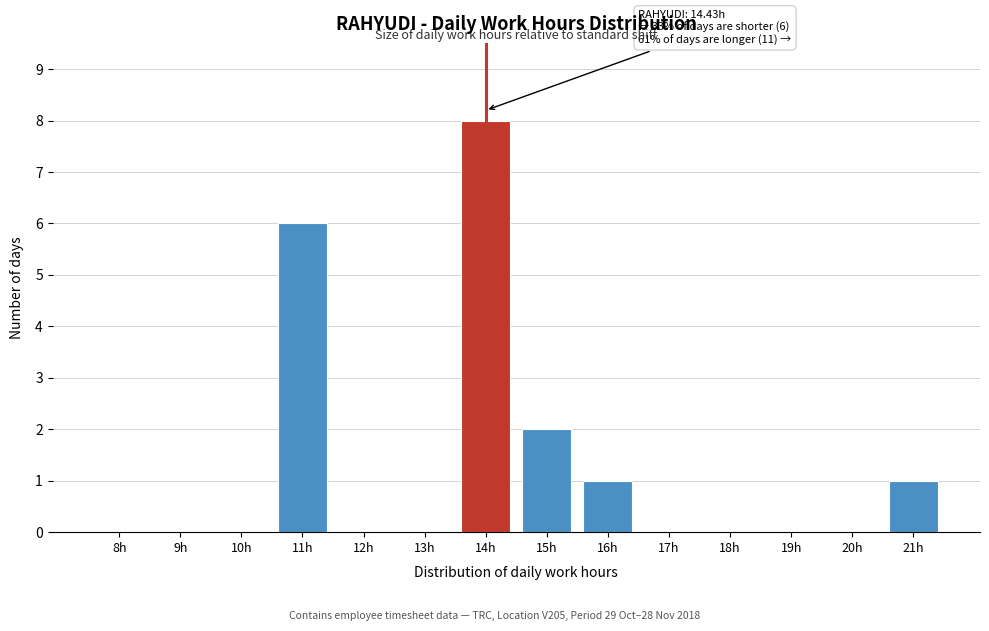

Reading right to left, list all the values displayed in this chart.

21h=1	20h=0	19h=0	18h=0	17h=0	16h=1	15h=2	14h=8	13h=0	12h=0	11h=6	10h=0	9h=0	8h=0